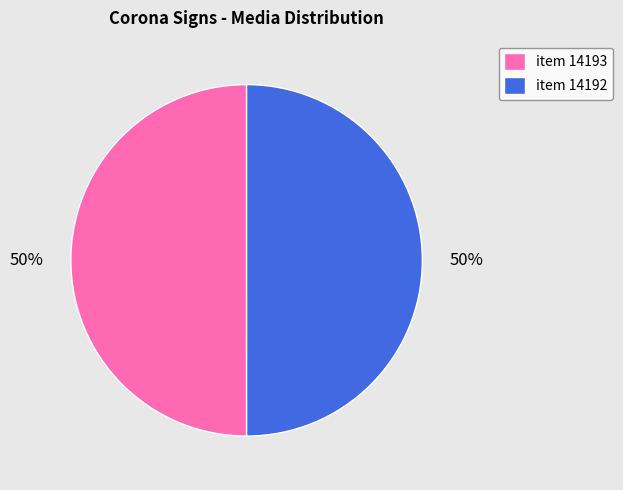

Approximately how many times larger is the value at item 14192 compared to item 14193?

1.0